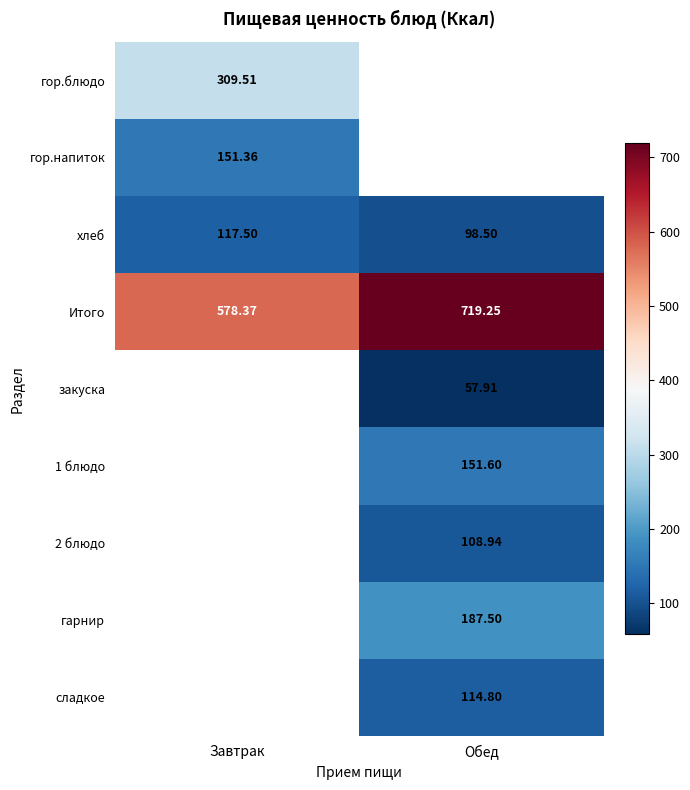

Count the number of categories in the chart.

2